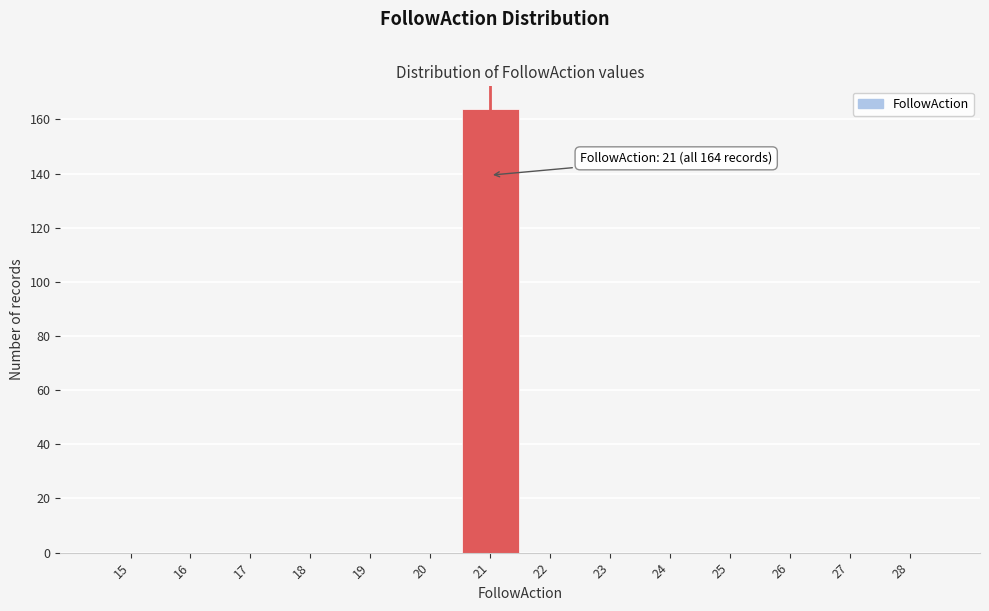

Which range on the x-axis has the tallest bar?

20.5 to 21.5